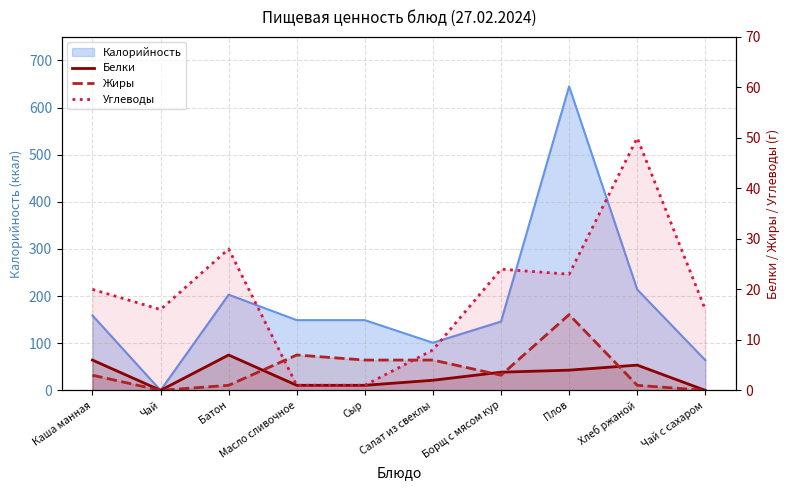

What is the value of the Углеводы point at the 2nd from the left?

16.0